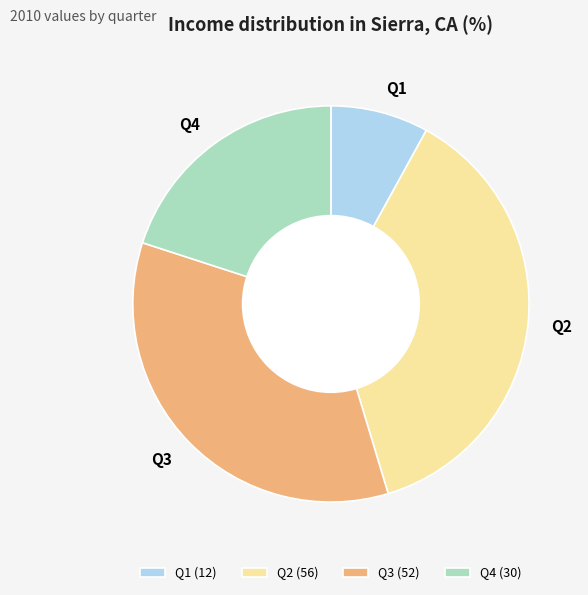

How many segments does this pie chart have?

4